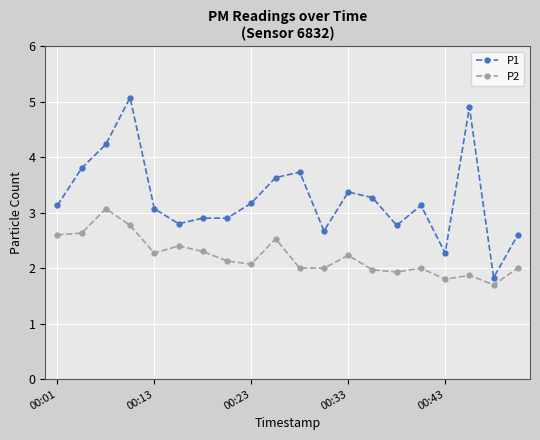

Which series has the largest range (max minus min)?

P1